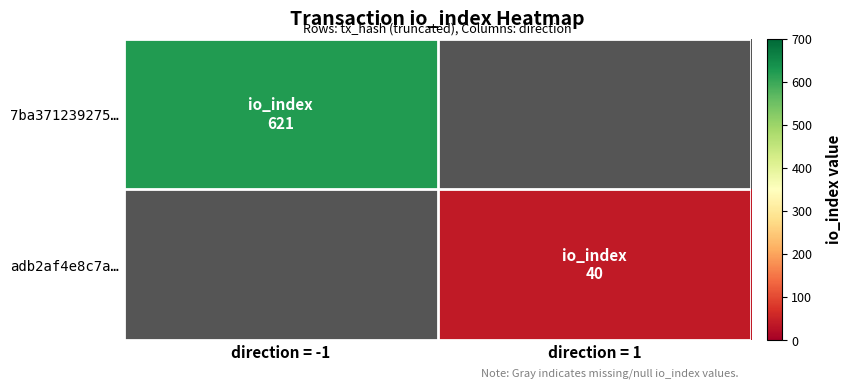

At how many categories does at least one series exceed 376?

1